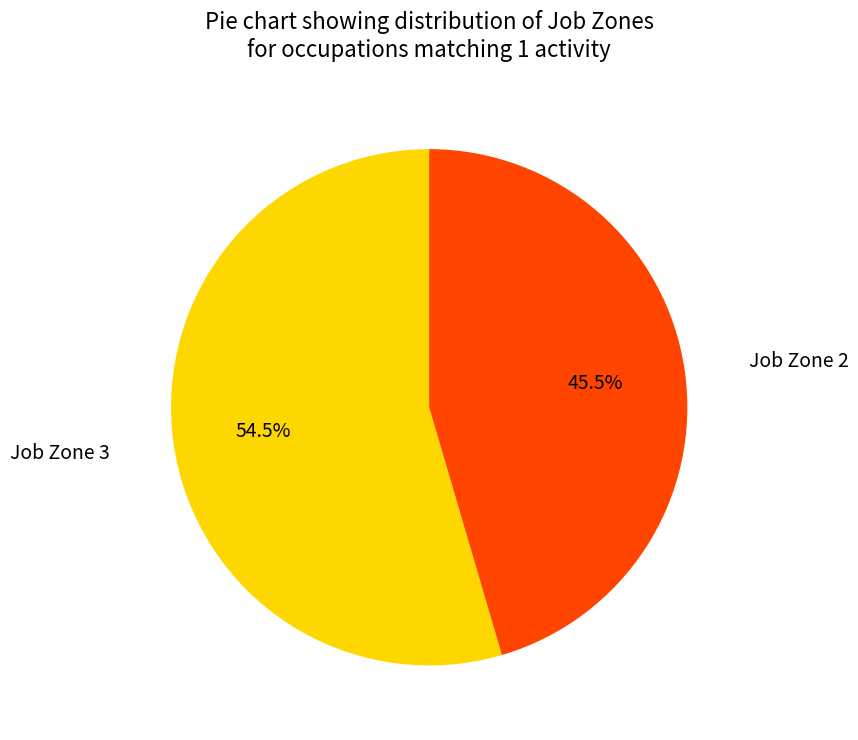

Is there a majority slice in this chart?

Yes